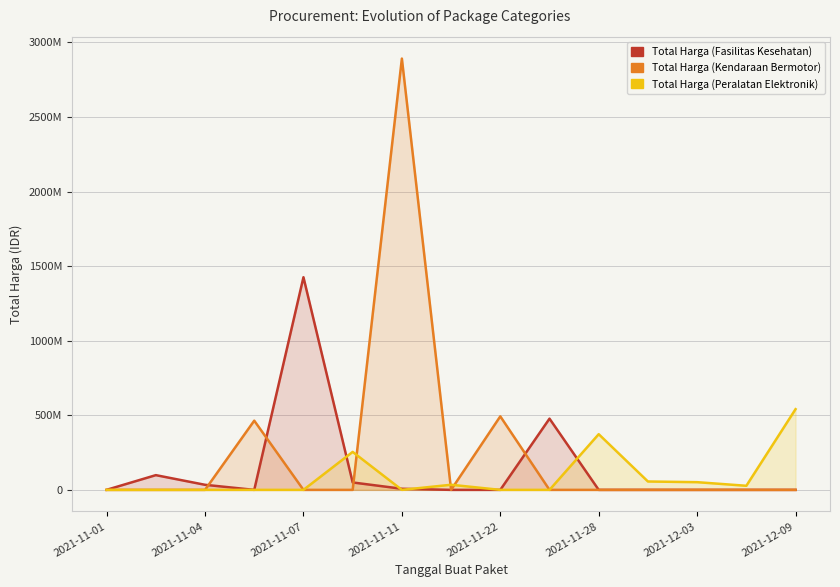

What is the label of the 8th point from the left?

2021-12-09